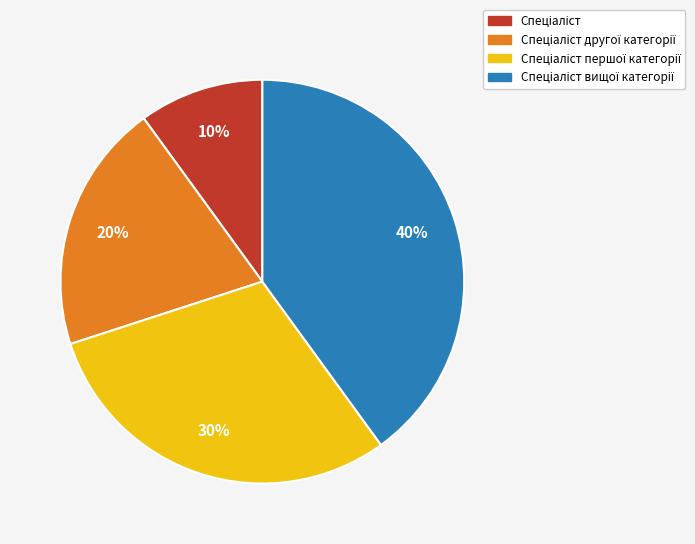

Is there any slice that represents more than half of the pie?

No